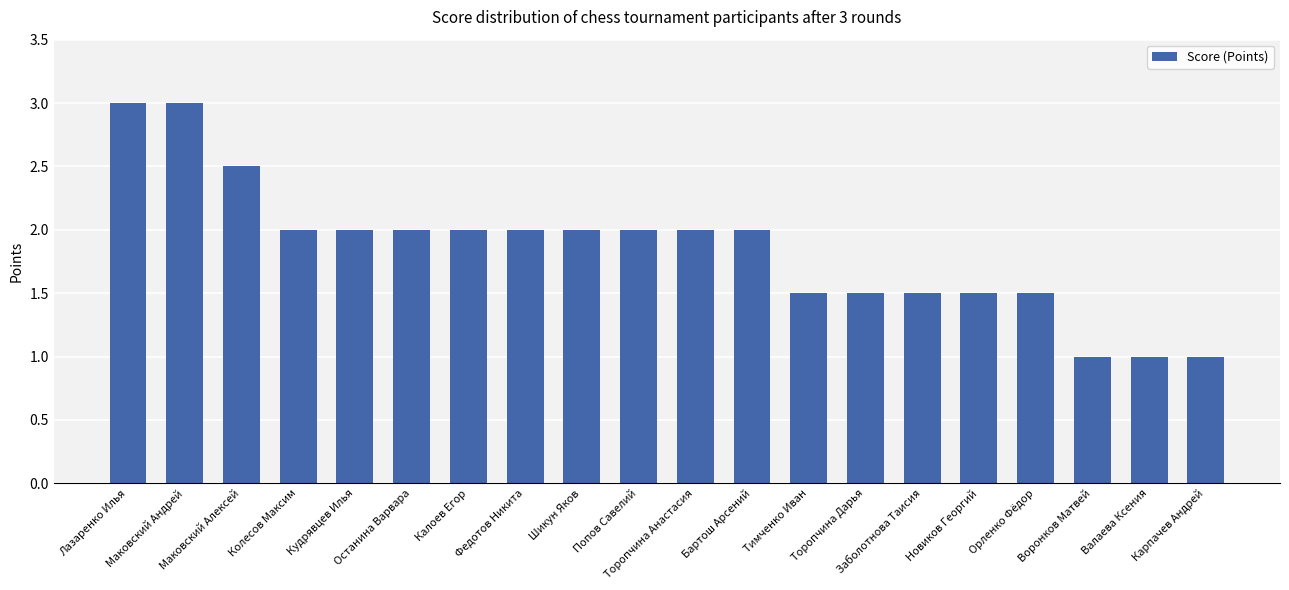

The chart shows a value of 5.1 at Лазаренко Илья. True or false?

False